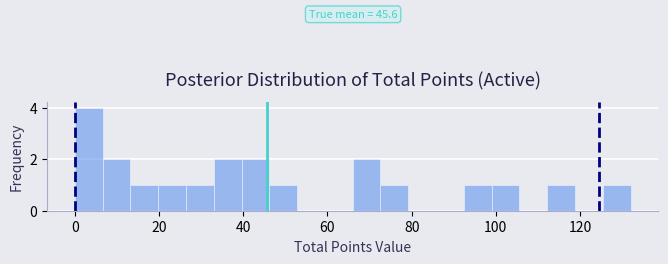

Around what value on the x-axis is the tallest bar? Give the approximate position of its centre, as read against the axis.

4